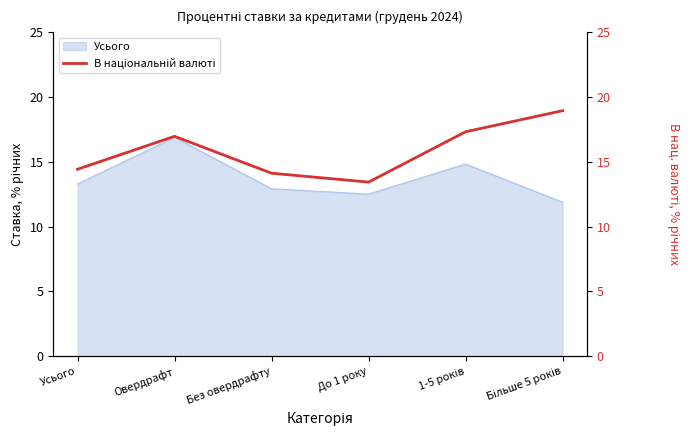

How many data points does each series have?

6